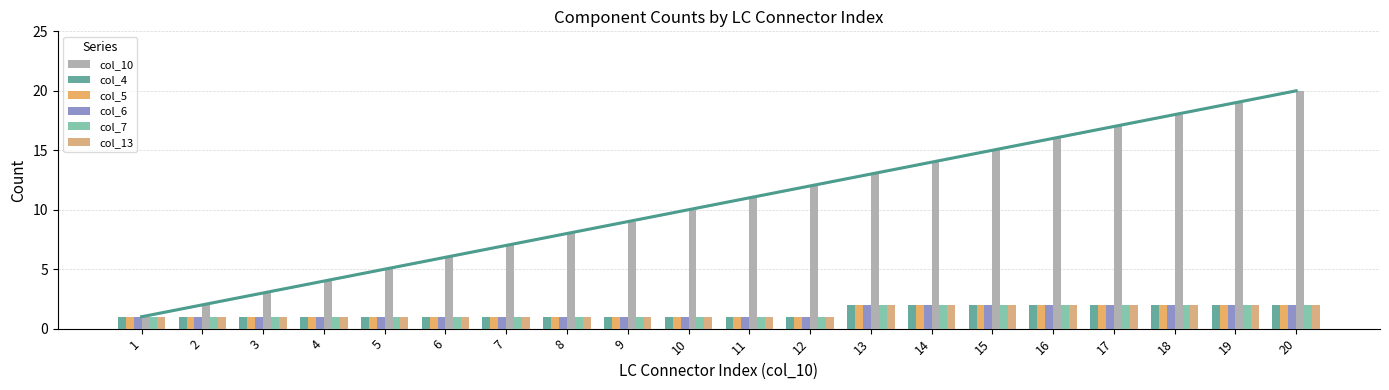

Are the bars grouped side by side (vs. stacked)?

Yes